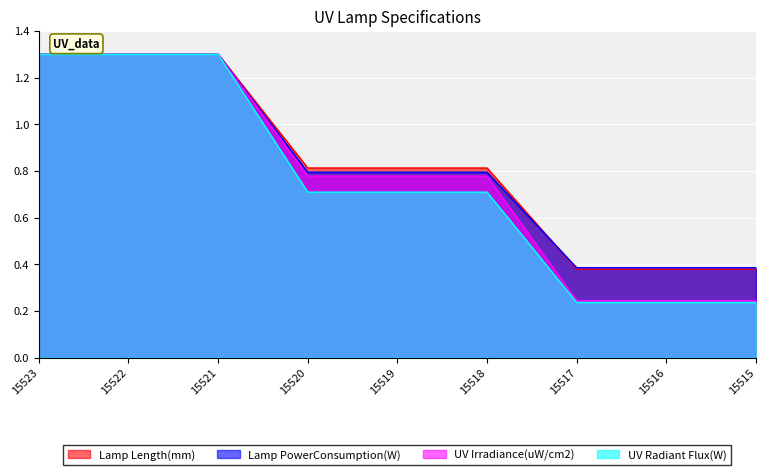

Reading left to right, list all the values displayed in this chart.

Lamp Length(mm): 15523=1.3	15522=1.3	15521=1.3	15520=0.8	15519=0.8	15518=0.8	15517=0.4	15516=0.4	15515=0.4
Lamp PowerConsumption(W): 15523=1.3	15522=1.3	15521=1.3	15520=0.8	15519=0.8	15518=0.8	15517=0.4	15516=0.4	15515=0.4
UV Irradiance(uW/cm2): 15523=1.3	15522=1.3	15521=1.3	15520=0.8	15519=0.8	15518=0.8	15517=0.2	15516=0.2	15515=0.2
UV Radiant Flux(W): 15523=1.3	15522=1.3	15521=1.3	15520=0.7	15519=0.7	15518=0.7	15517=0.2	15516=0.2	15515=0.2